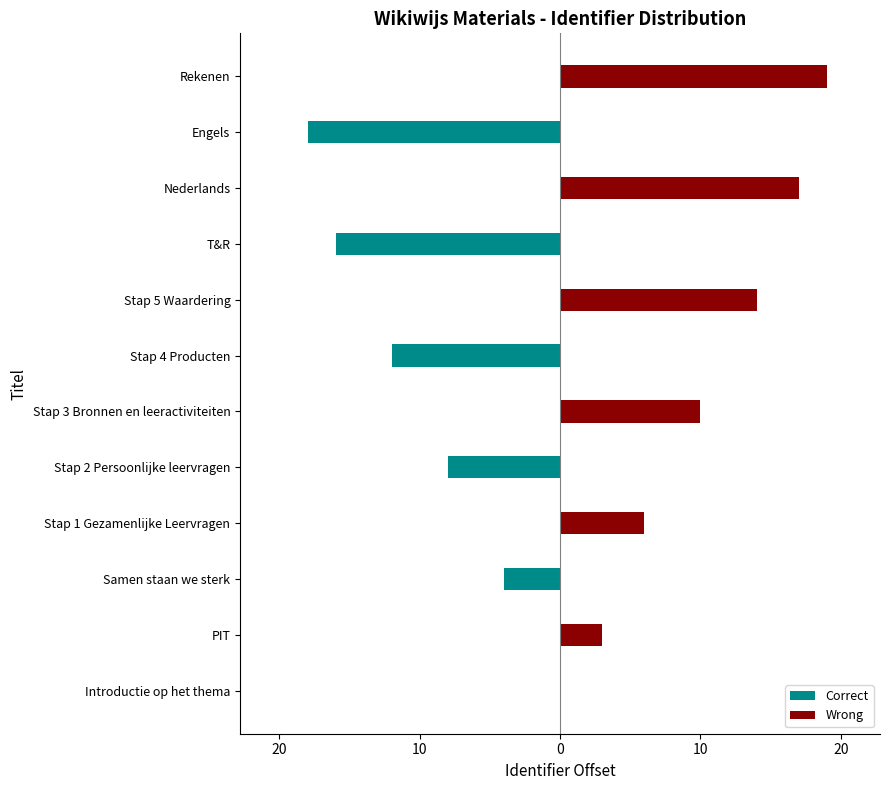

What is the label of the 8th bar from the right?

Stap 2 Persoonlijke leervragen